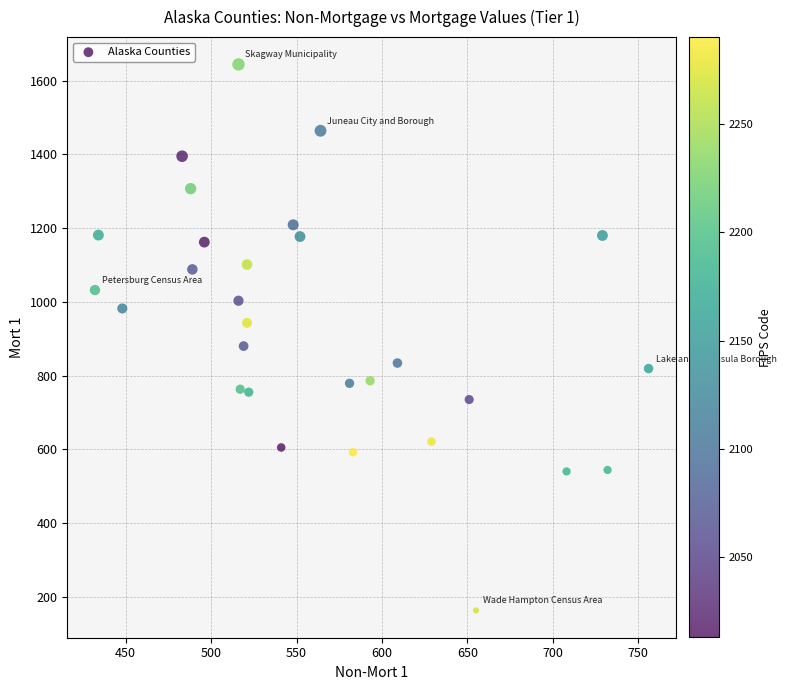

What Y value in the scatter plot is closest to 903?

880